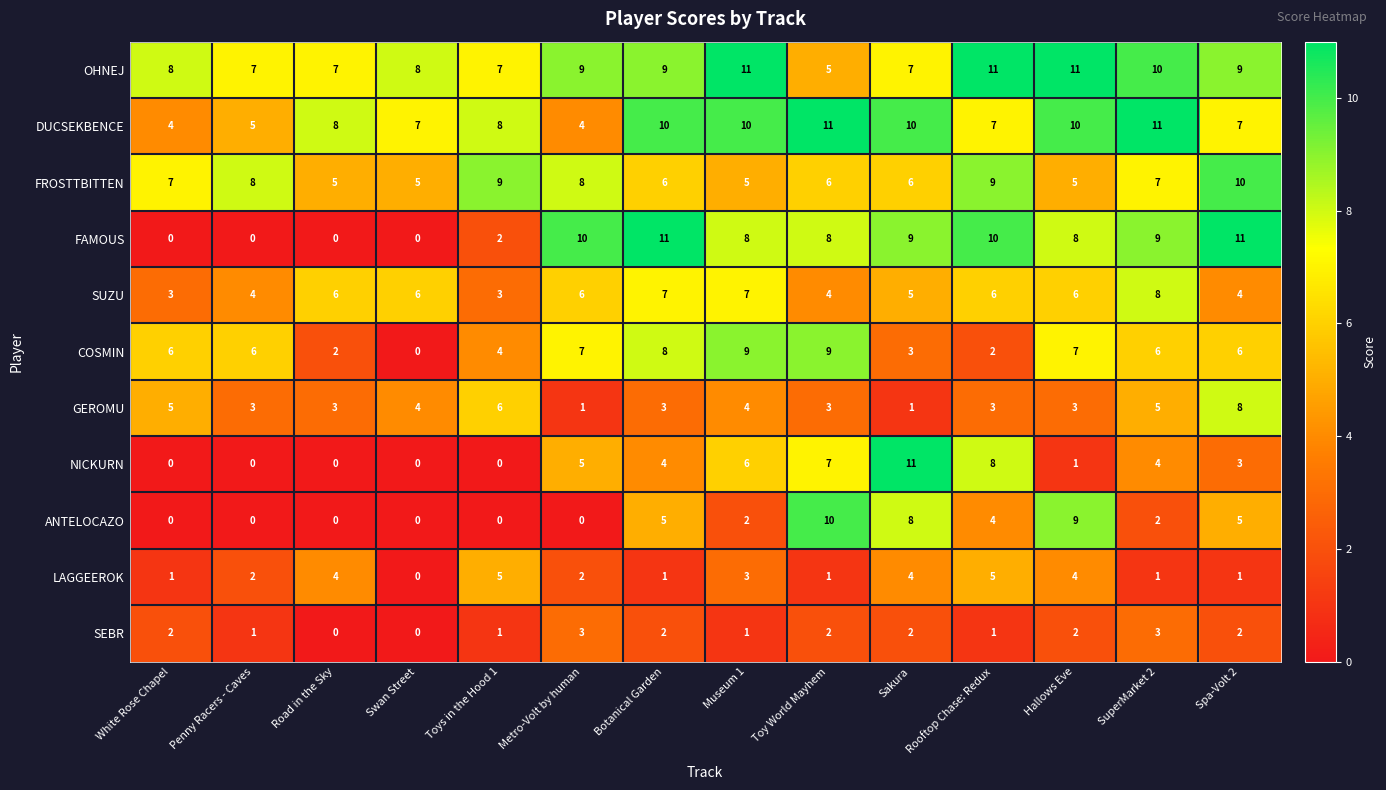

Which series has the largest total across all categories?

OHNEJ